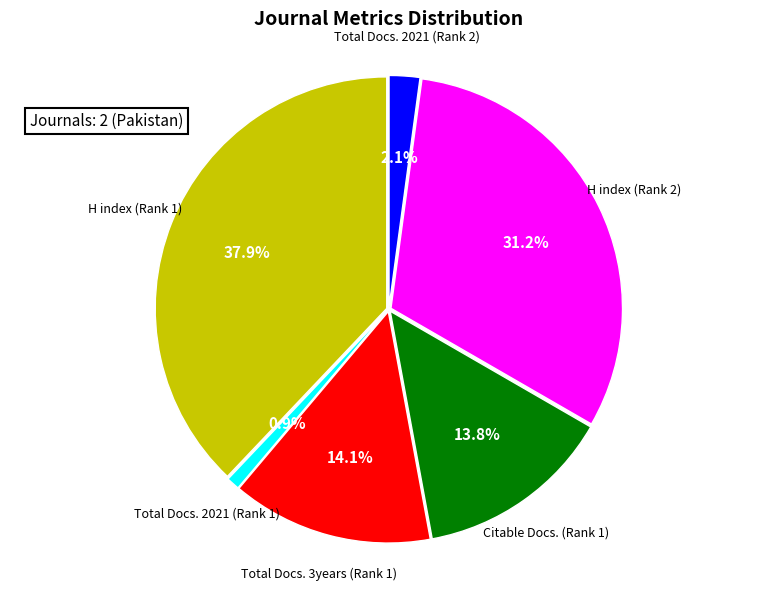

Is there a majority slice in this chart?

No